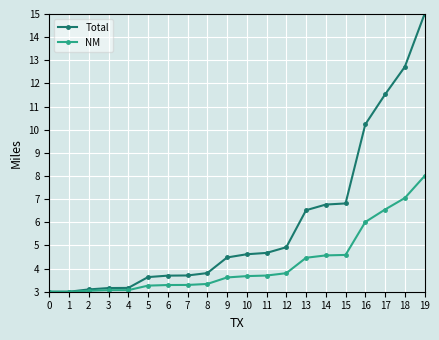

What is the spread (max minus min) of values at 9?

0.9